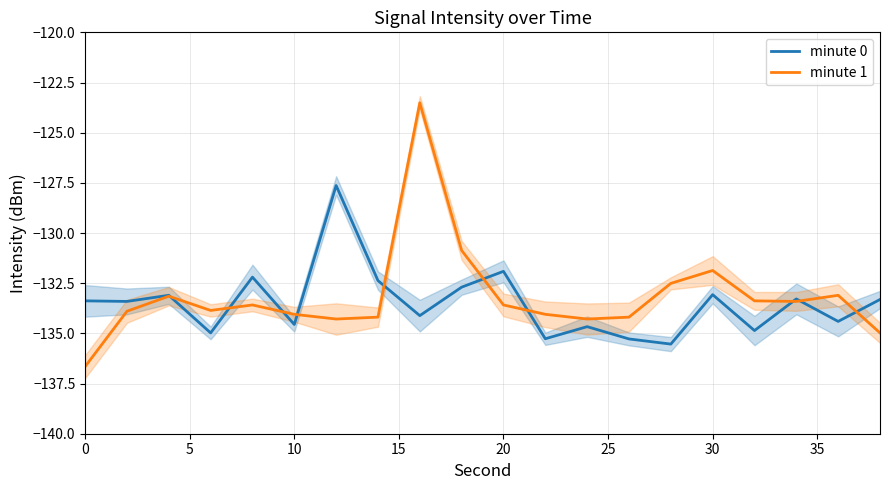

How many intersections are there between minute 0 and minute 1?

10